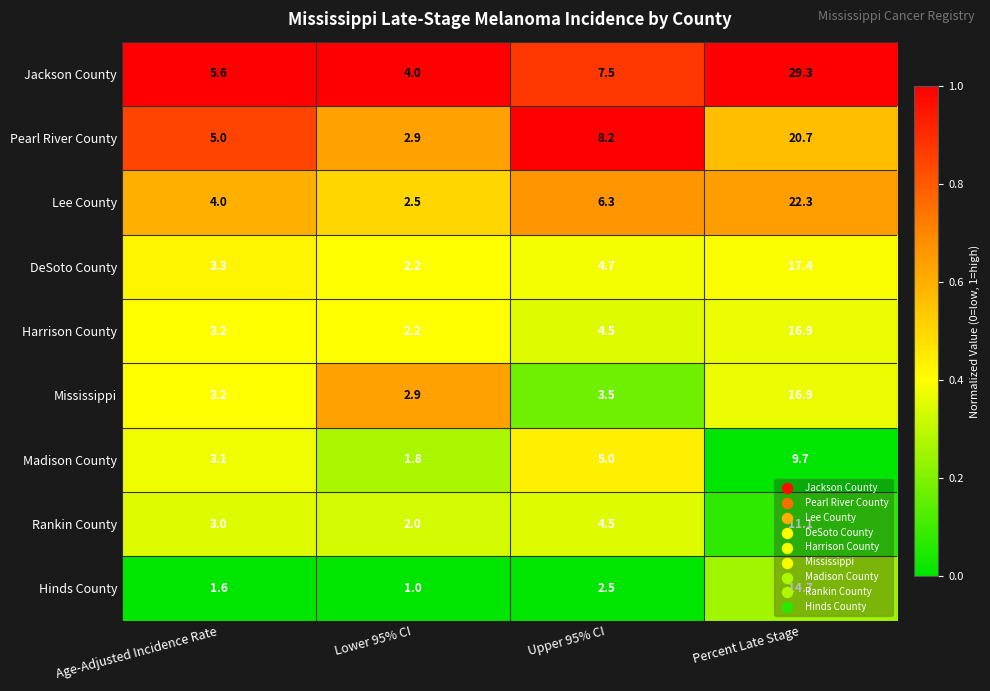

Which series has the largest range (max minus min)?

Jackson County